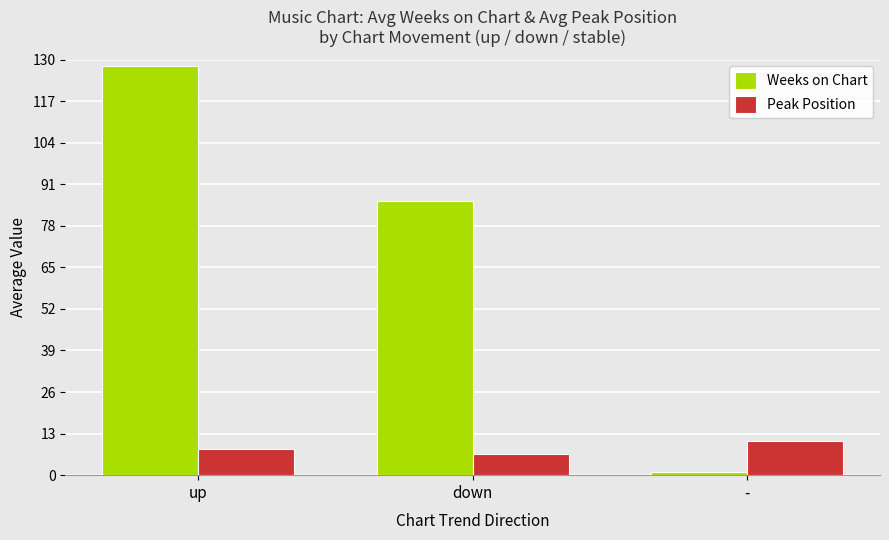

Which category has the lowest value in the Peak Position series?

down